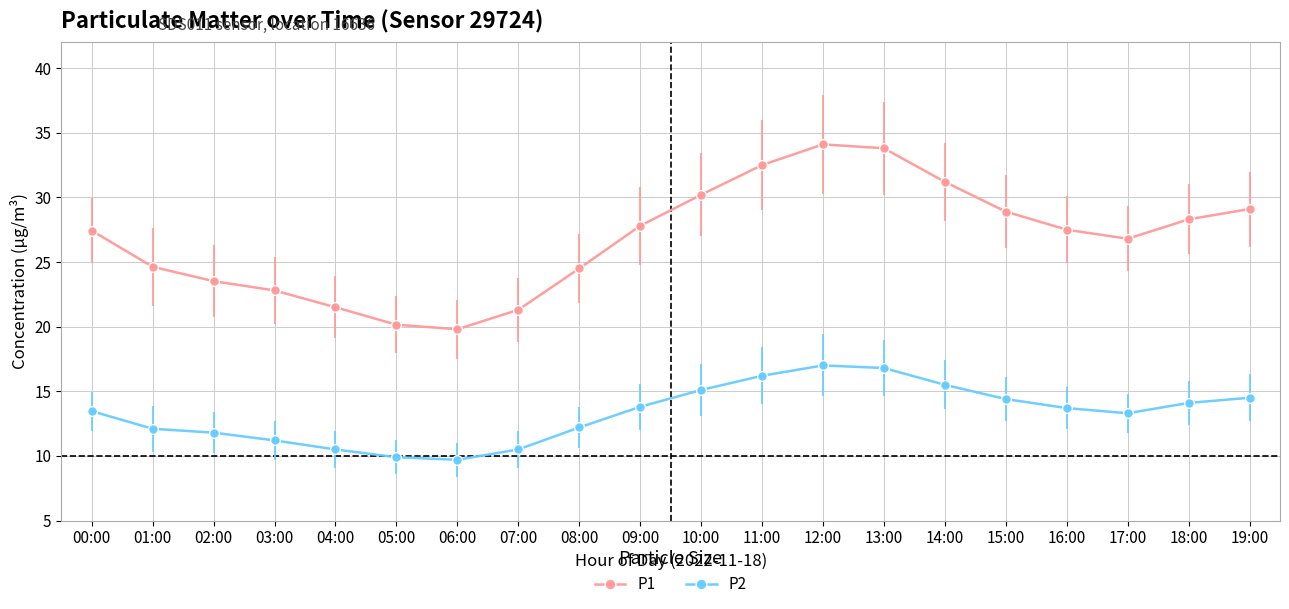

Rank the series at 10:00 from lowest to highest value.

P2, P1